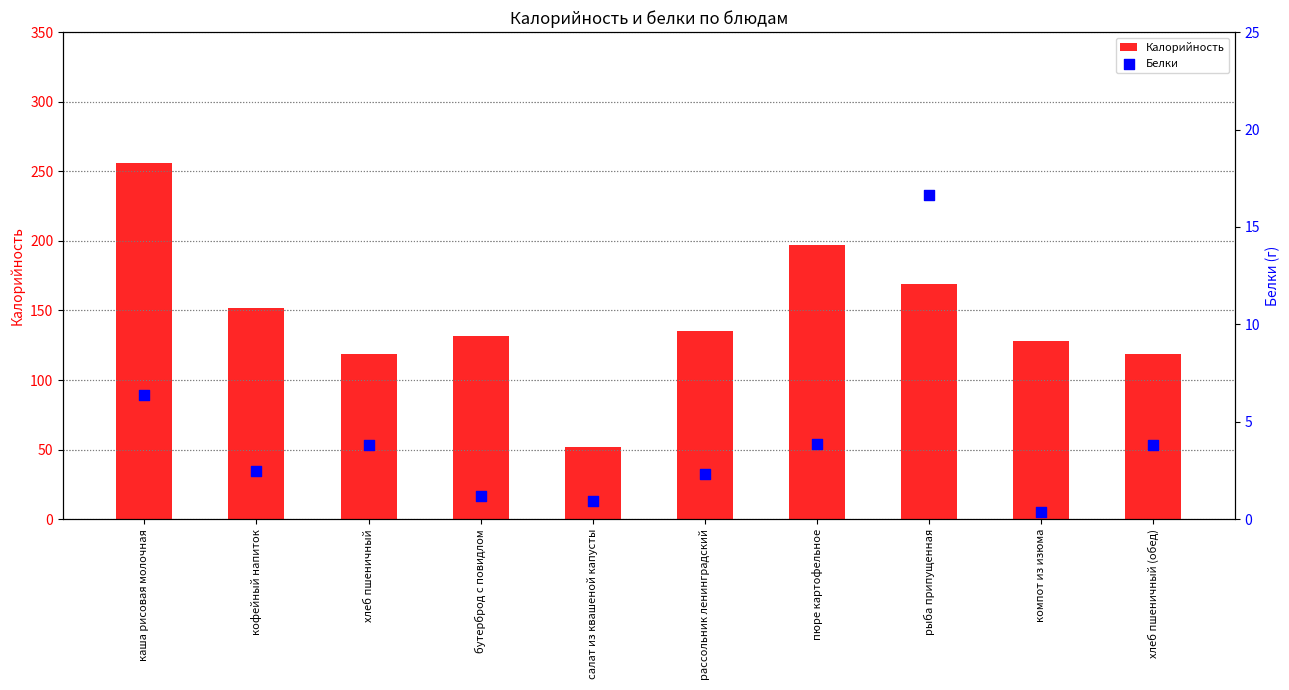

At how many categories does at least one series exceed 221?

1